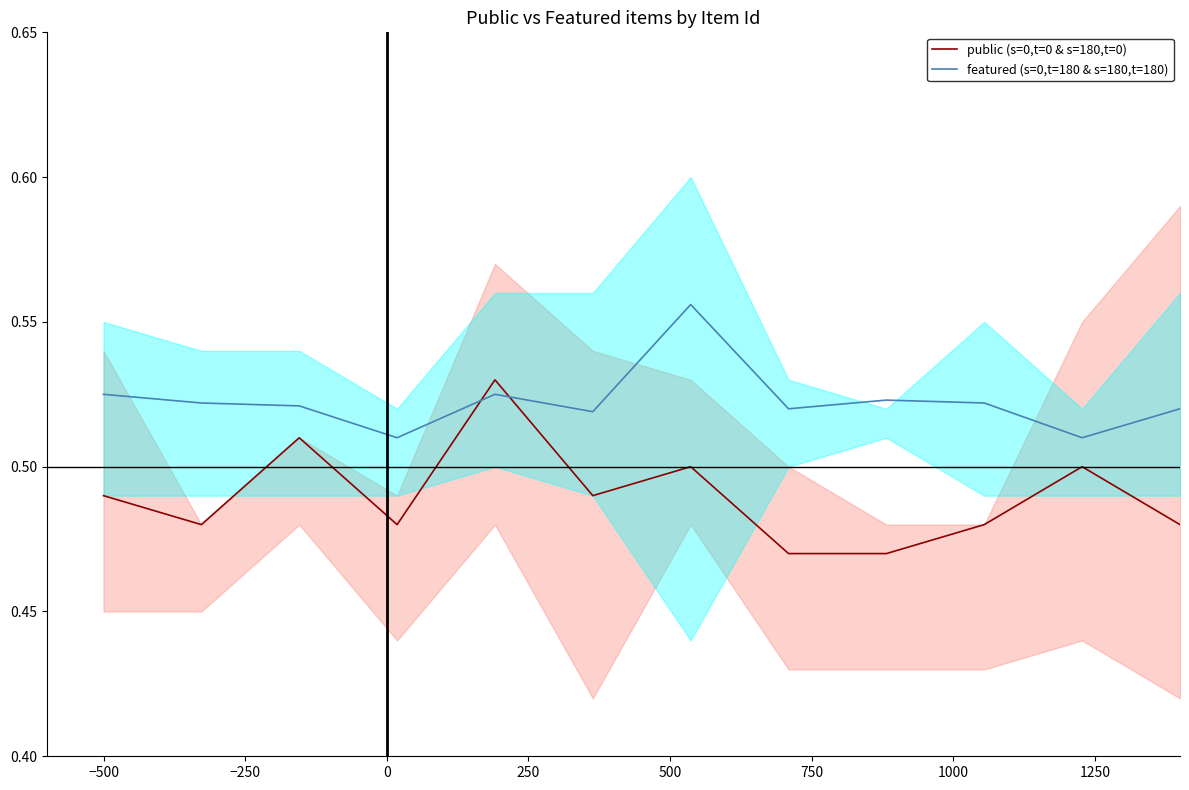

What is the total value across all series at 500?

1.0